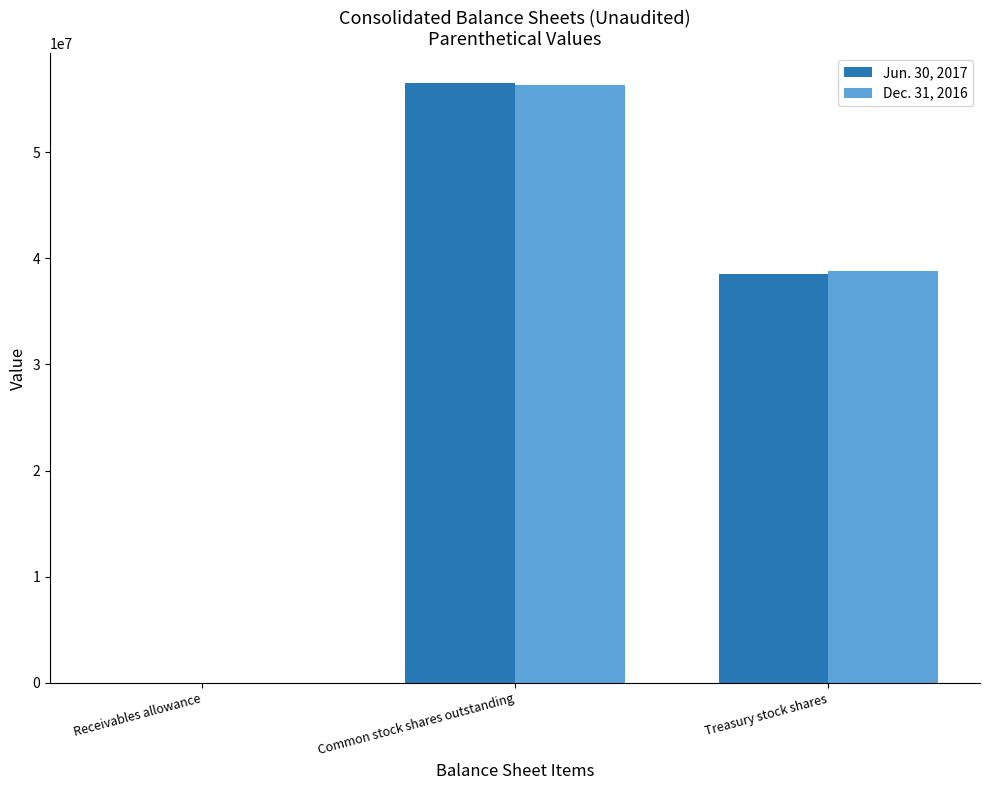

The Dec. 31, 2016 series shows 12252871 at Treasury stock shares. True or false?

False